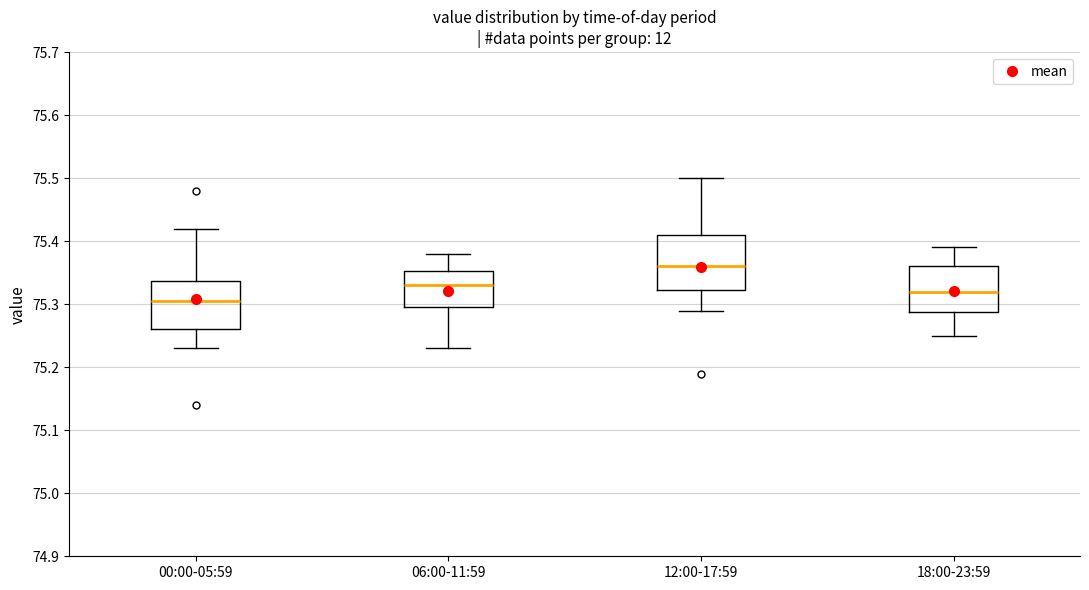

Reading left to right, transcribe this box plot: for each box, give where its median line is, the range the box spans, and where its two whiskers end, as read against the y-axis. The values are not printed on the chart, so give them approximately, as read against the axis.

00:00-05:59: median 75.31, box 75.26 to 75.34, whiskers 75.23 to 75.42
06:00-11:59: median 75.33, box 75.30 to 75.35, whiskers 75.23 to 75.38
12:00-17:59: median 75.36, box 75.32 to 75.41, whiskers 75.29 to 75.50
18:00-23:59: median 75.32, box 75.29 to 75.36, whiskers 75.25 to 75.39